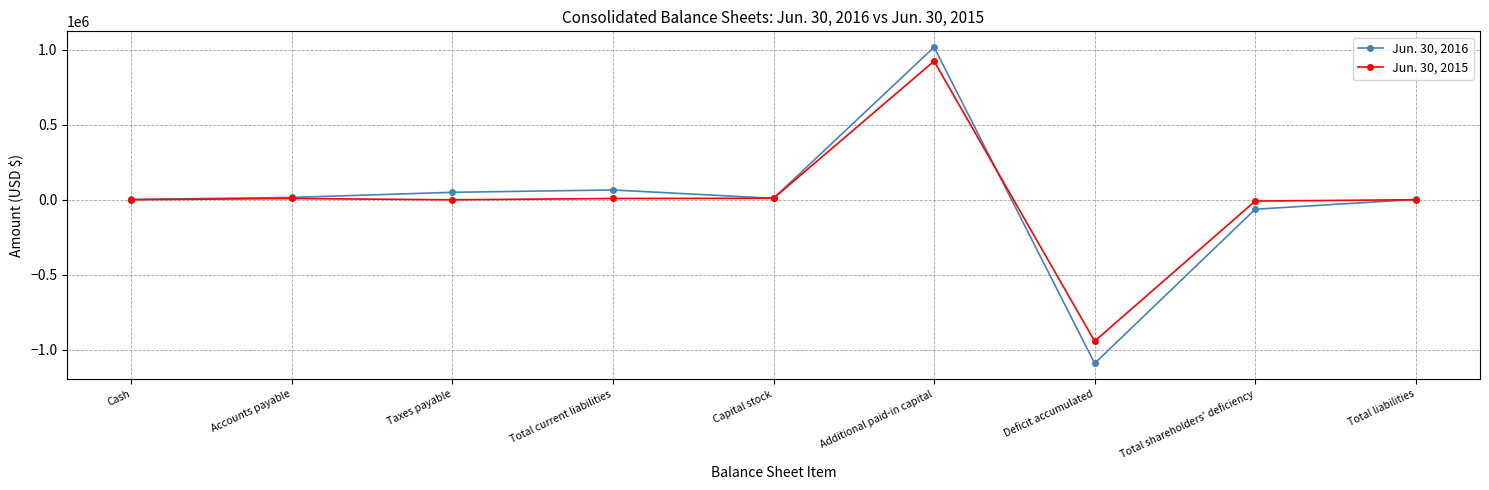

What is the label of the 1st point from the right?

Total liabilities